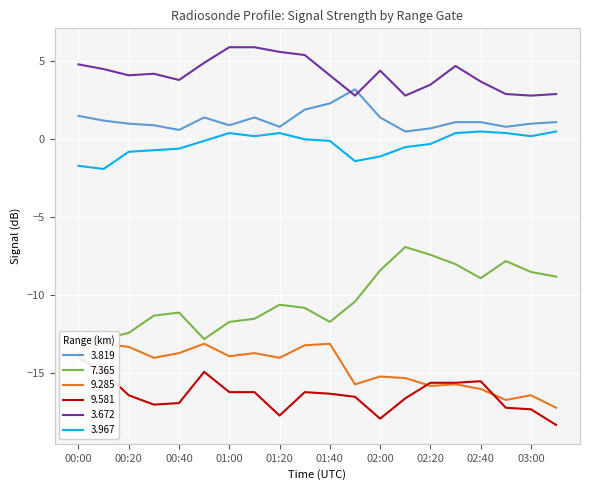

What is the value of the 7.365 point at the 12th from the left?

-10.4